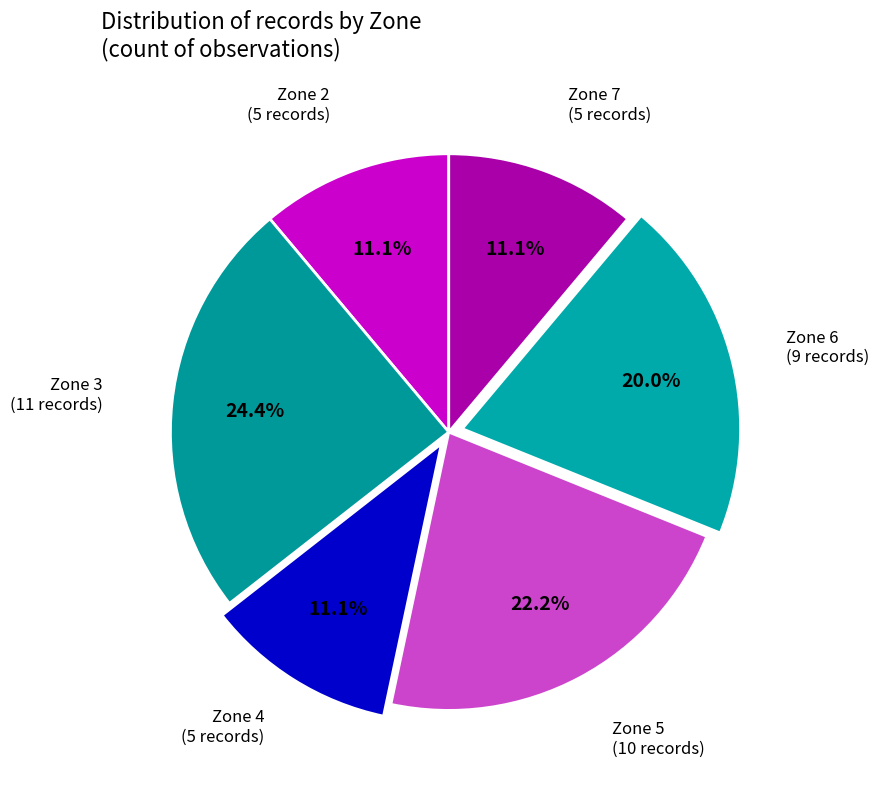

Count the number of slices in the pie.

6